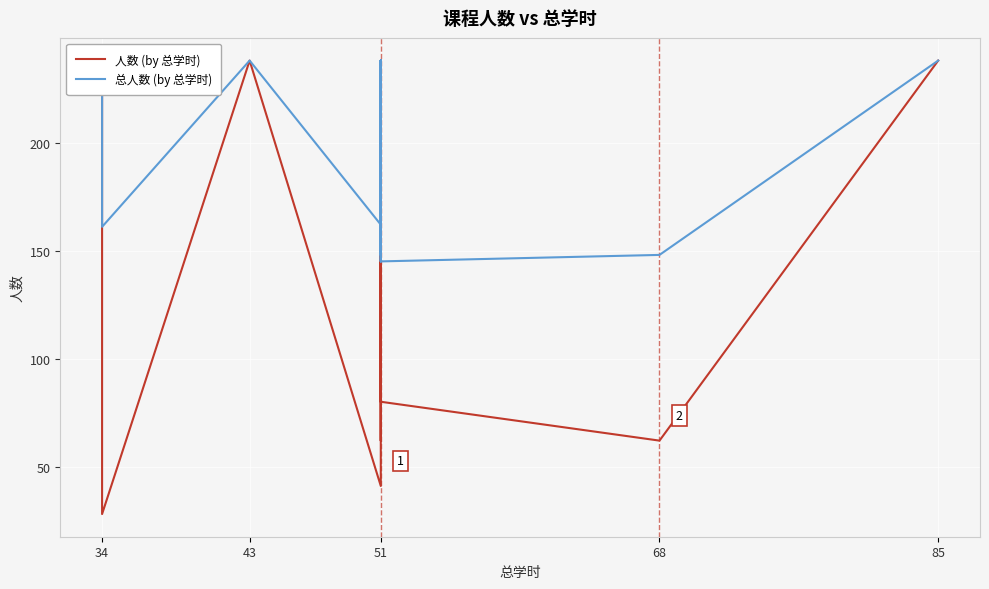

What is the difference between the maximum and second lowest values in the 人数 (by 总学时) series?

197